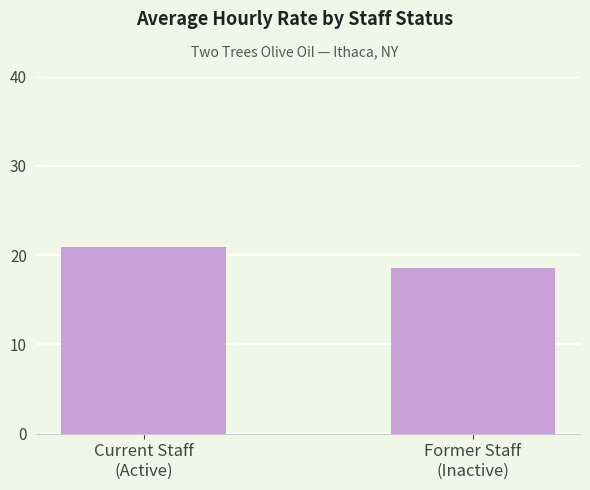

Reading left to right, transcribe all the data shown in this chart.

20.9	18.6